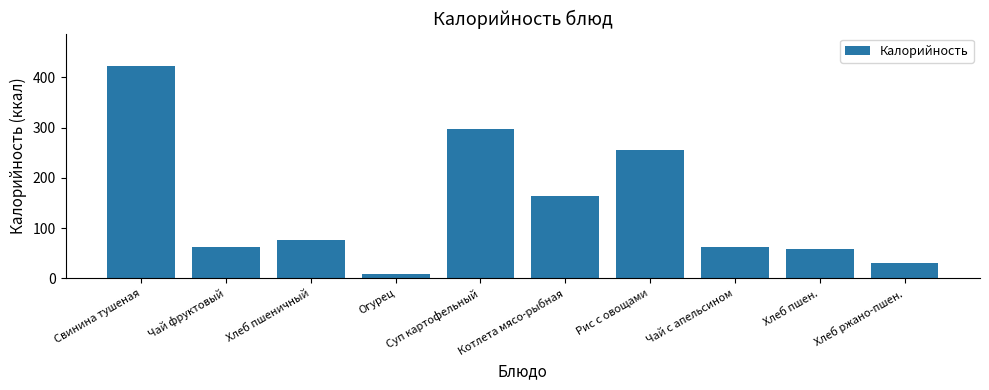

What is the change in value from Суп картофельный to Хлеб пшен.?

-238.5